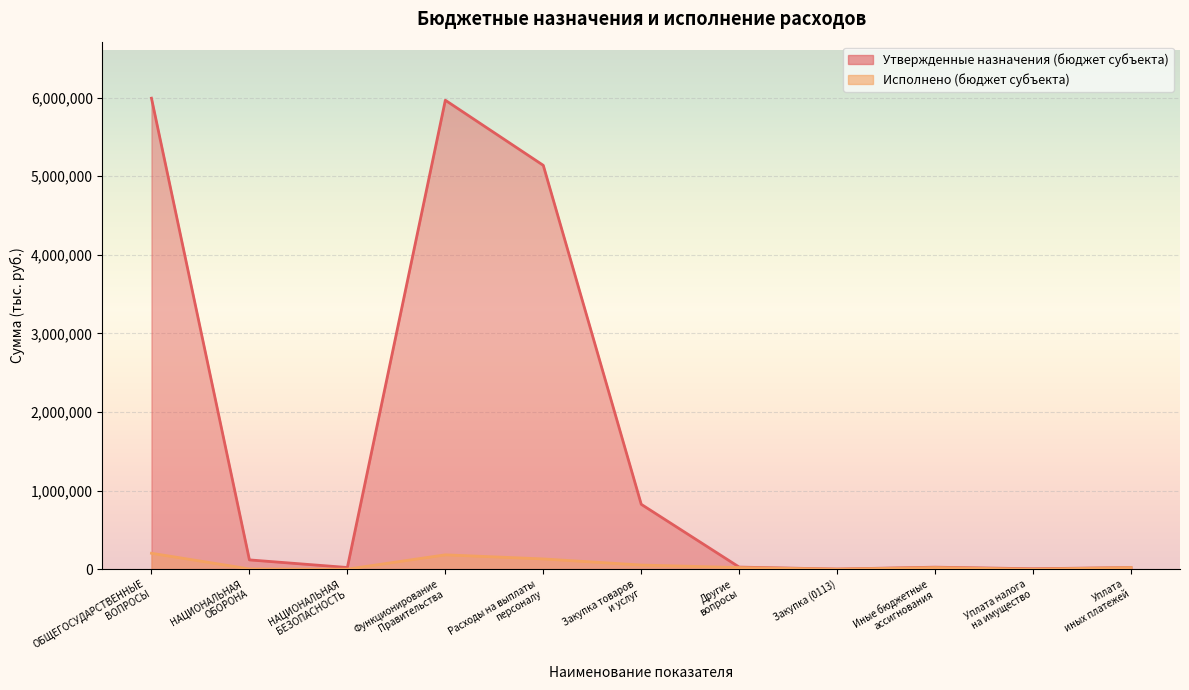

In Утвержденные назначения (бюджет субъекта), how many points are lower than both neighbors (excluding endpoints)?

3